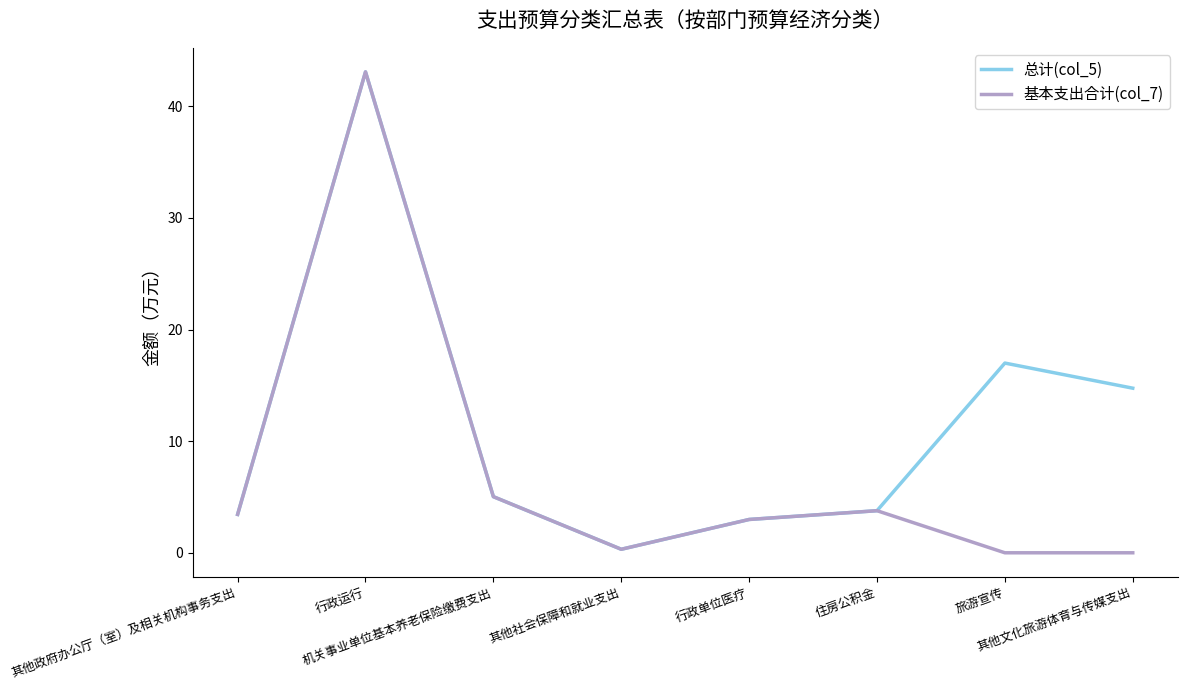

At which category does 总计(col_5) reach its first local peak?

行政运行